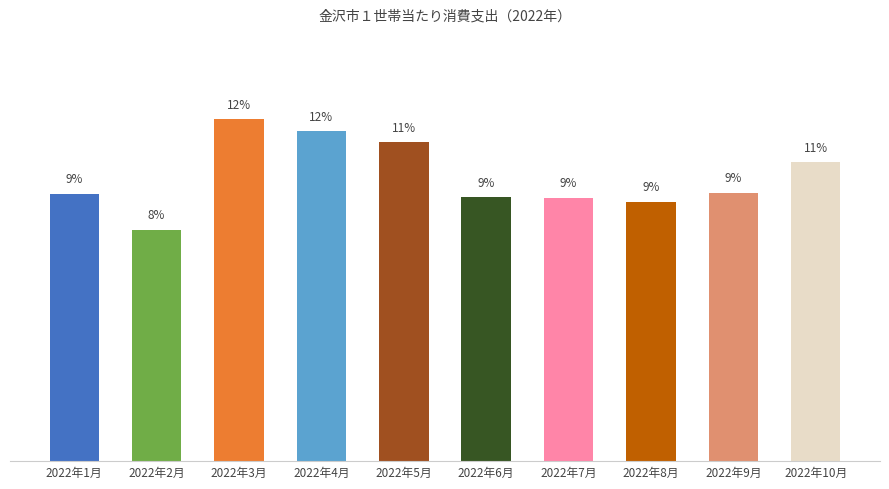

Between 2022年9月 and 2022年8月, which is larger?

2022年9月